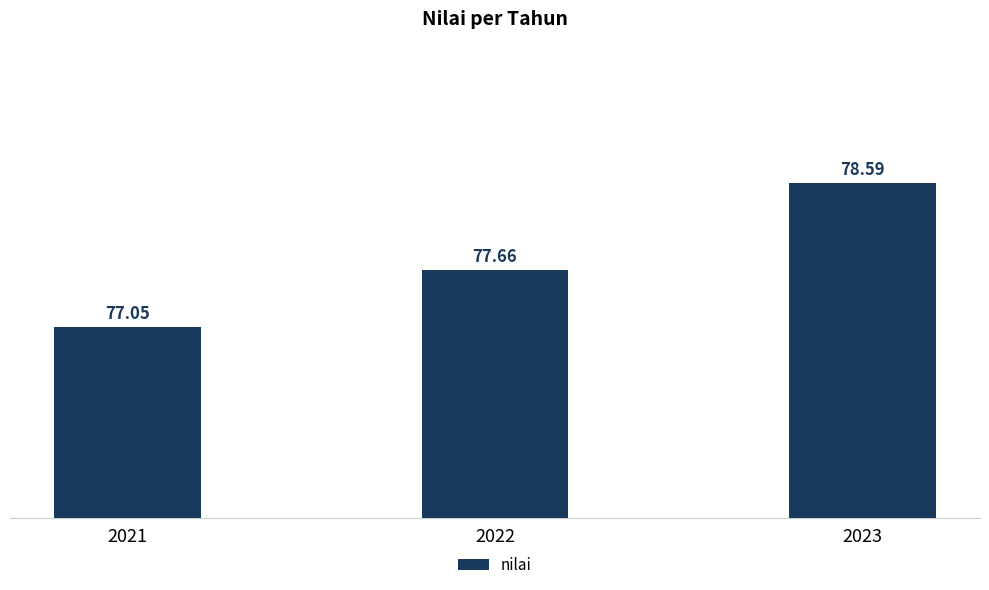

Rank the categories by value from highest to lowest.

2023, 2022, 2021